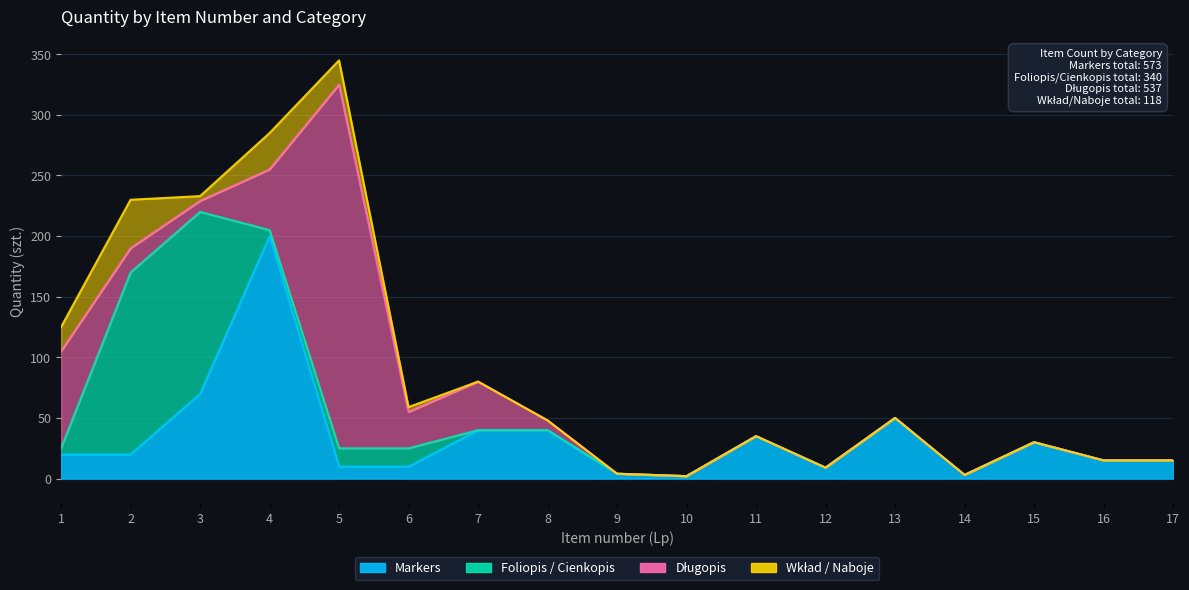

At which label is Markers closest to 101?

3